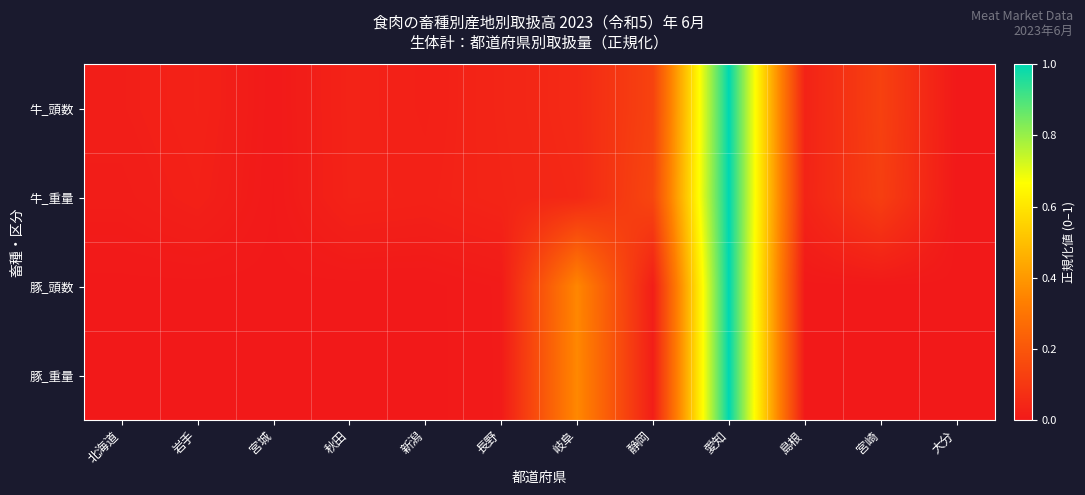

Which has a higher value, 長野 or 北海道?

長野